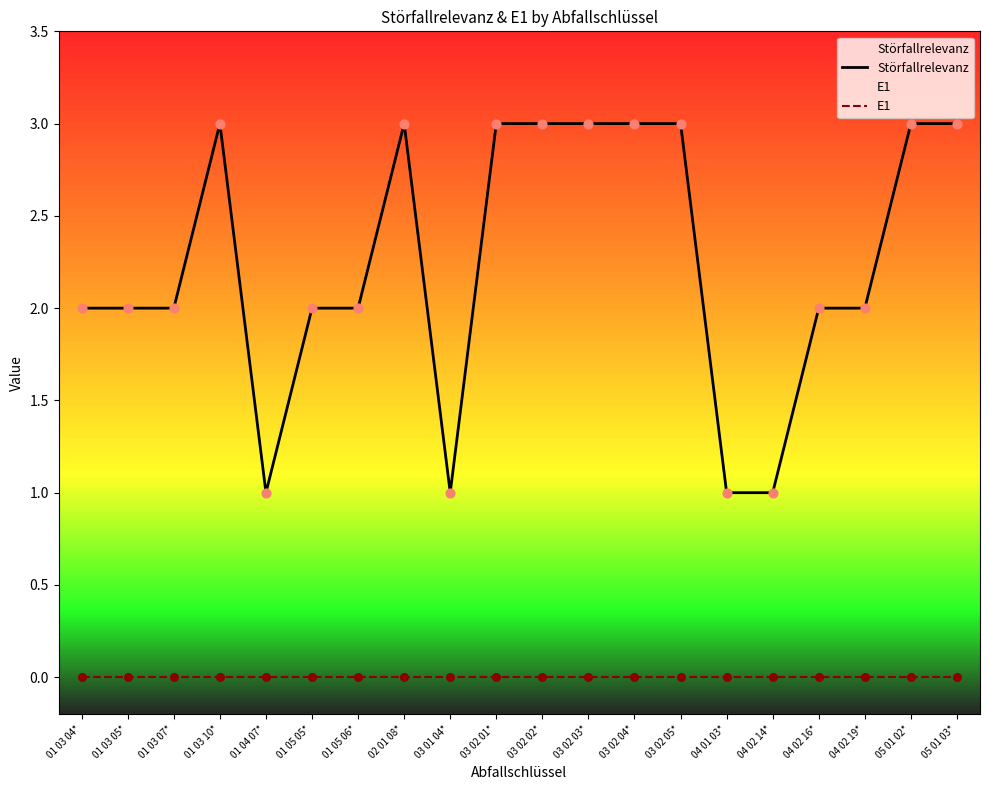

At which category is the sum across all series the highest?

01 03 10*